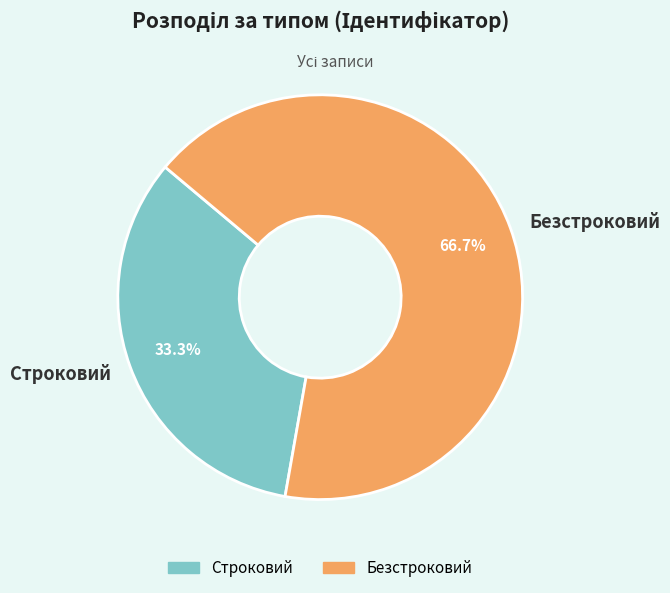

What percentage is the Строковий slice, to the nearest percent?

33%